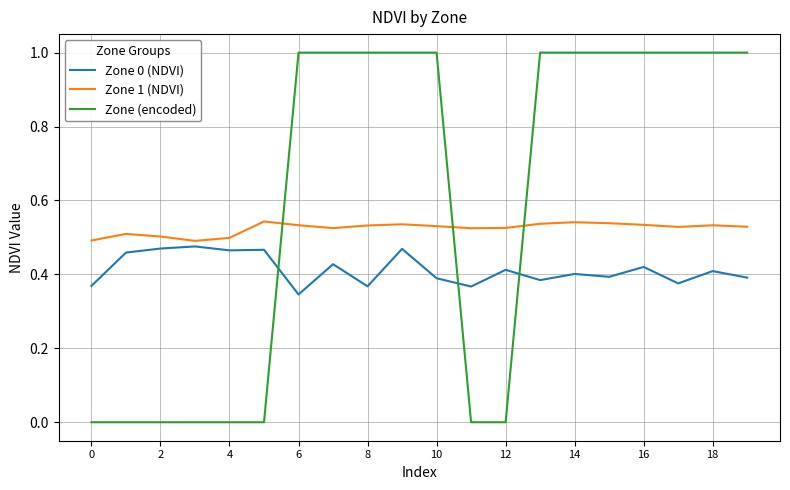

Rank the series by their average value, from lowest to highest.

Zone 0 (NDVI), Zone 1 (NDVI), Zone (encoded)